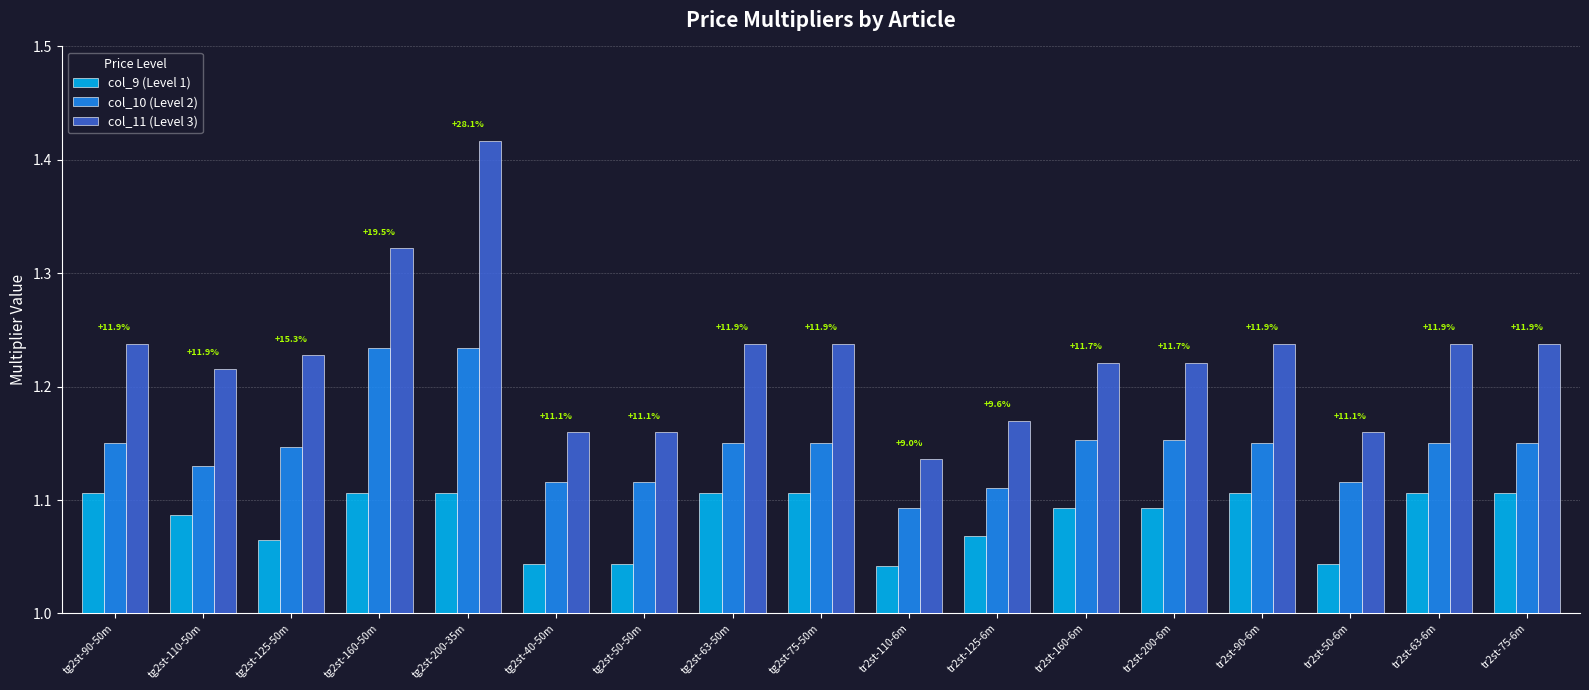

What is the sum of the col_11 (Level 3) values at tg2st-63-50m and tg2st-200-35m?

2.7